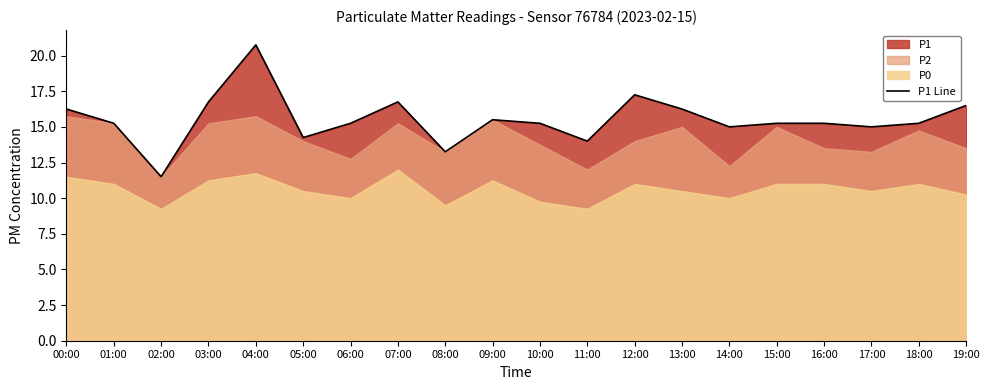

How many data points are less than 15?

4